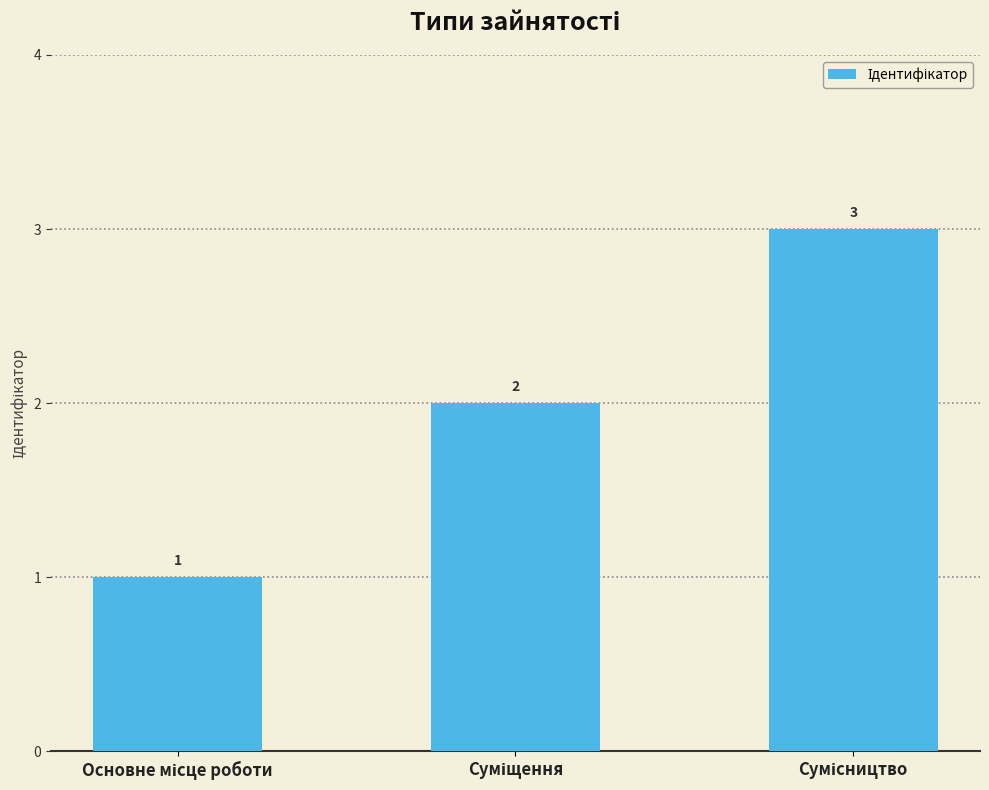

What is the maximum value shown in the chart?

3